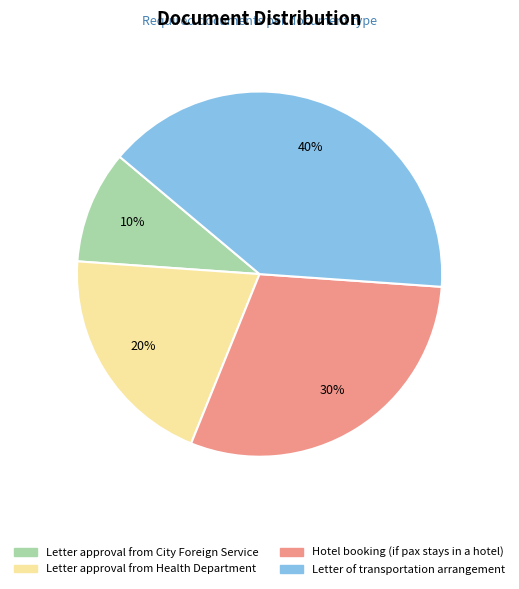

Does any single category account for the majority?

No